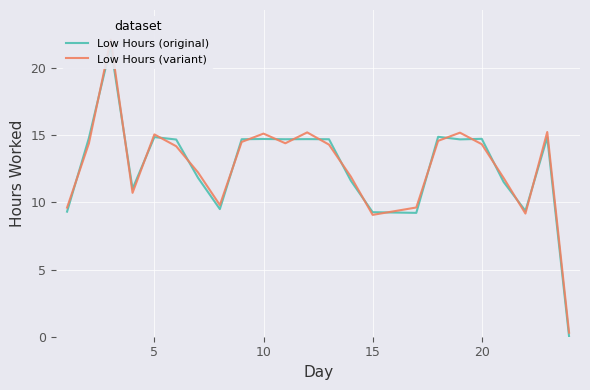

How many interior local valleys does the Low Hours (variant) series have?

5